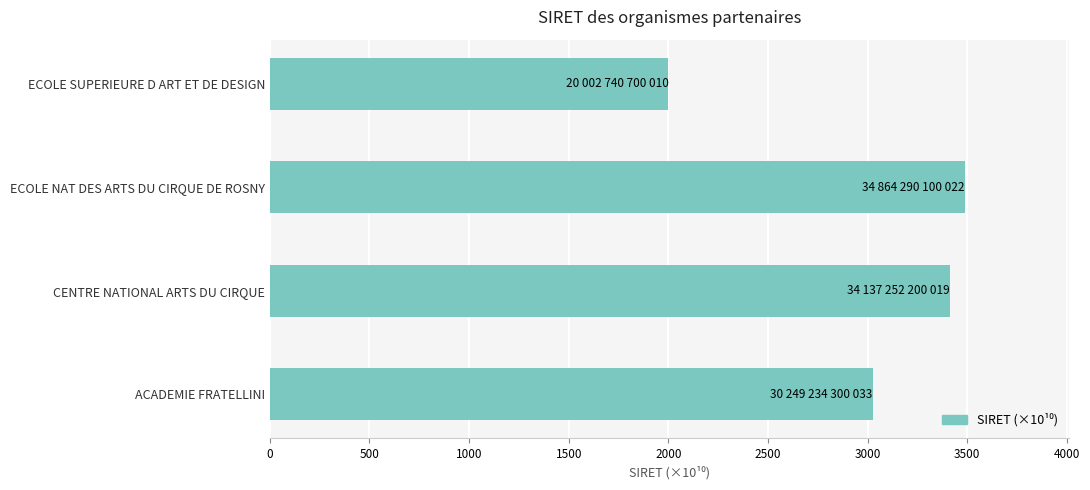

Approximately how many times larger is the value at ACADEMIE FRATELLINI compared to ECOLE NAT DES ARTS DU CIRQUE DE ROSNY?

0.9